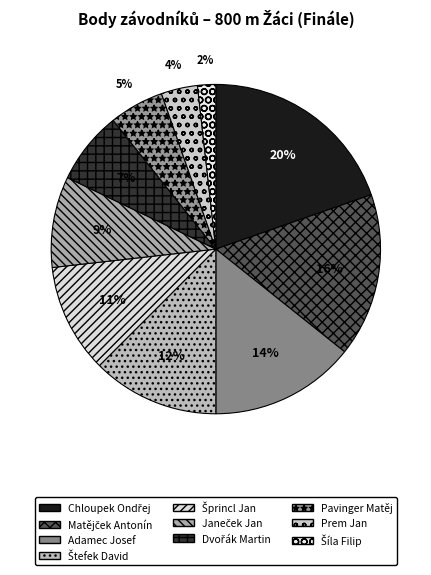

What percentage do Adamec Josef and Pavinger Matěj together represent?

19.6%